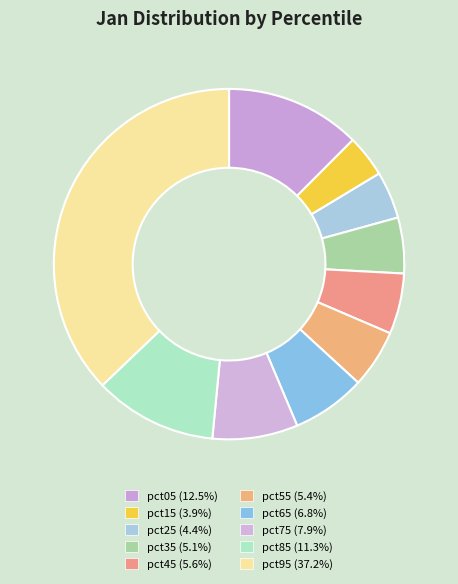

How many segments does this pie chart have?

10